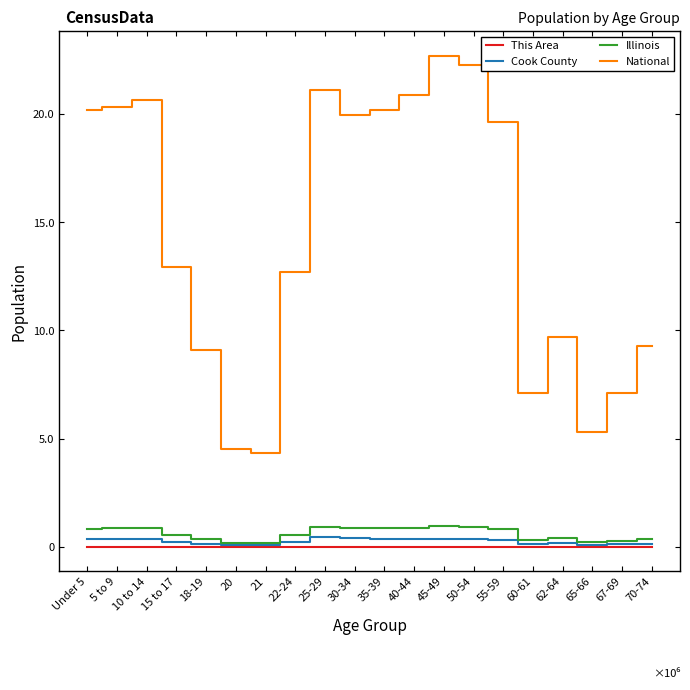

What are all the series names shown in the legend?

This Area, Cook County, Illinois, National